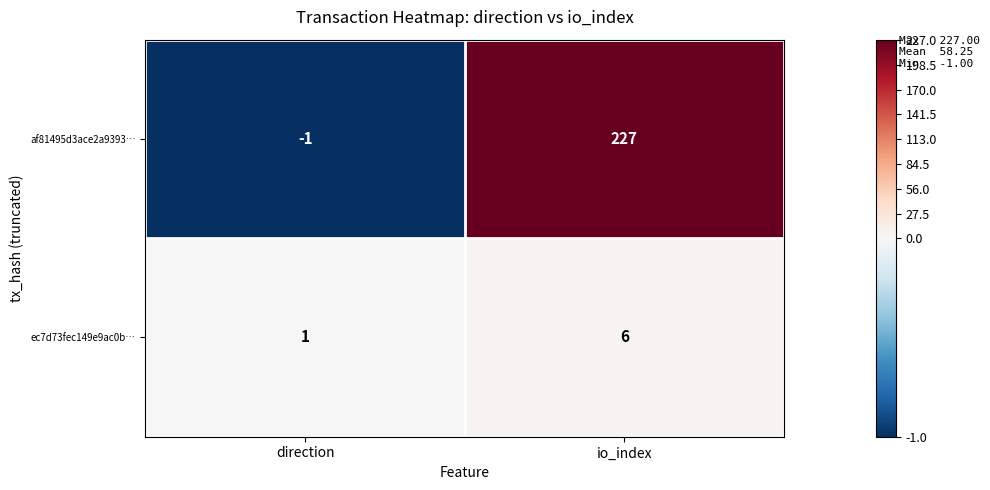

How many distinct data groups are displayed?

2